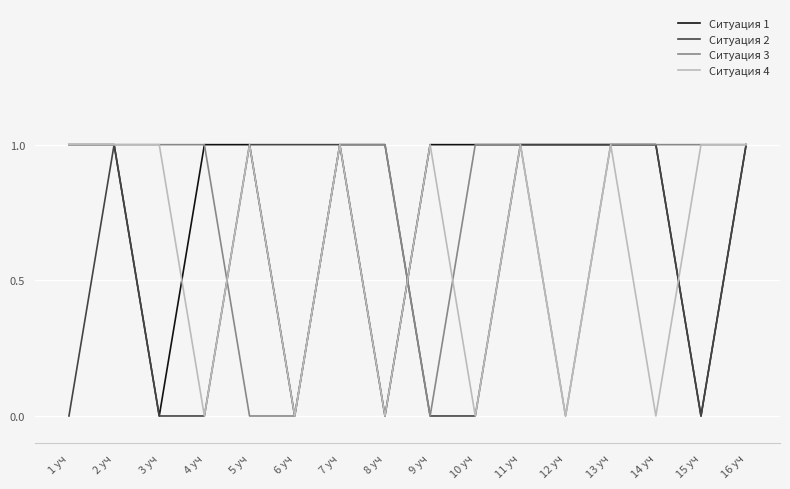

What is the total value across all series at 5 уч?

3